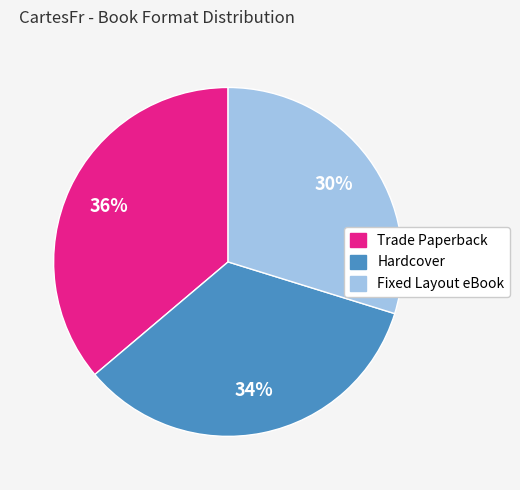

True or false: Fixed Layout eBook accounts for 20% of the total.

False